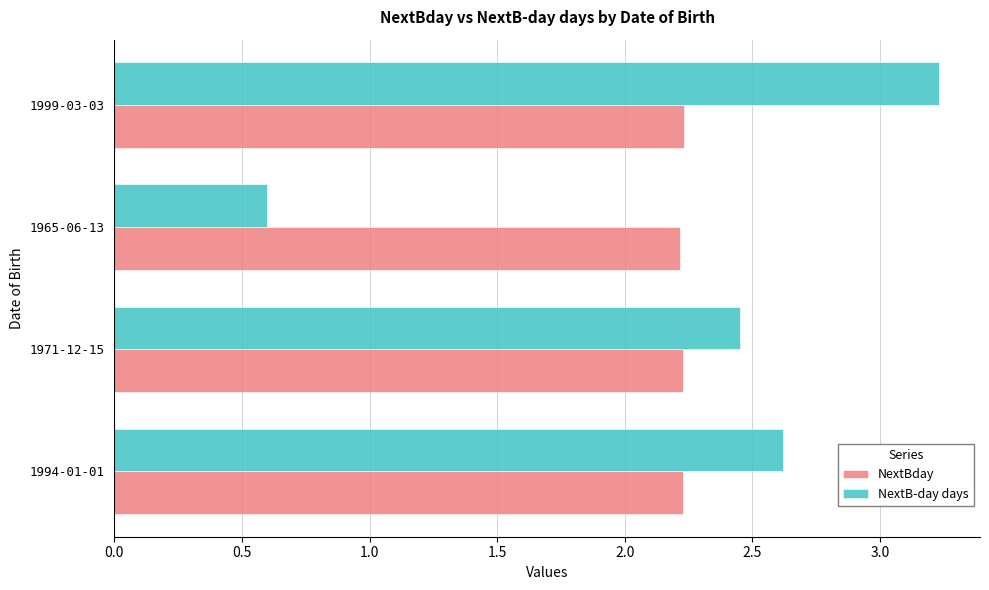

True or false: NextBday has a value of 1.5 at 1971-12-15.

False